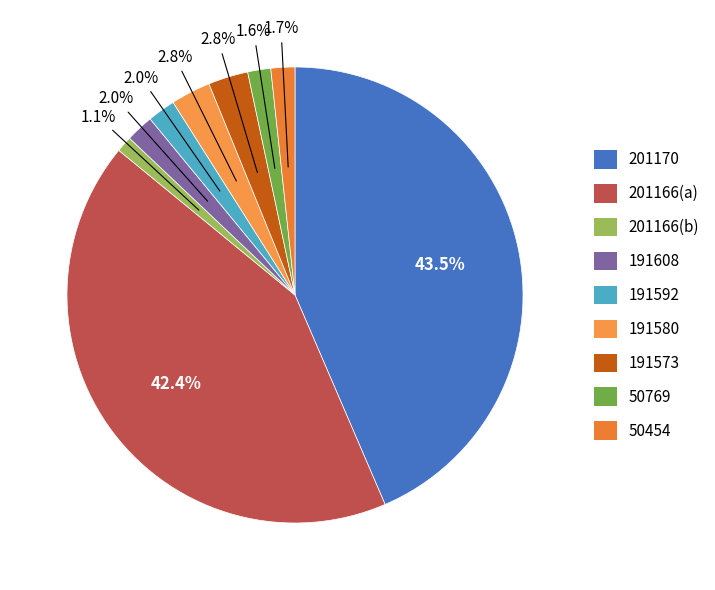

To the nearest percent, what is the average slice percentage?

11%